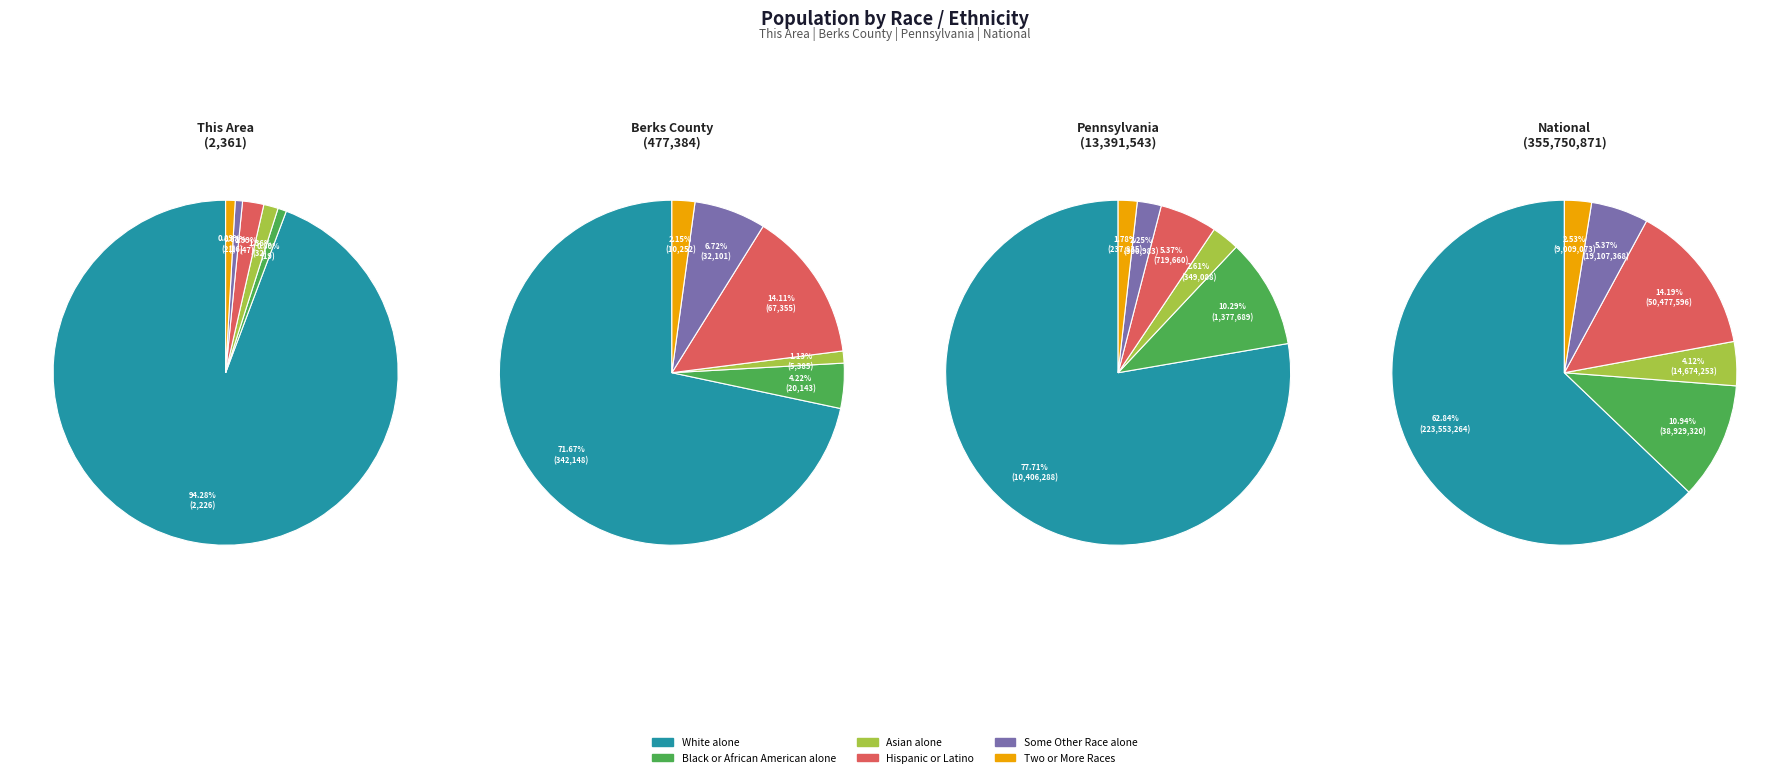

Is 1 the majority of the pie?

No